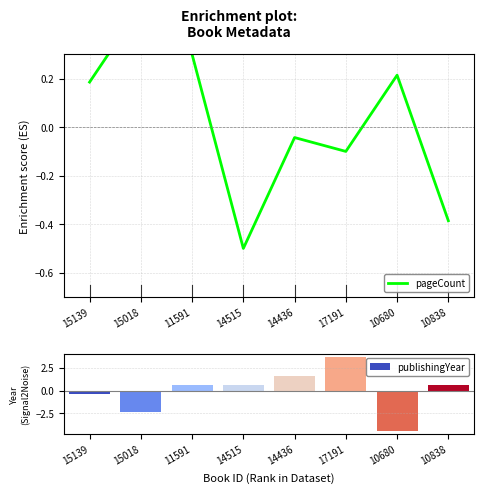

List the labels in order of value, smallest first.

14515, 10838, 17191, 14436, 15139, 10680, 11591, 15018